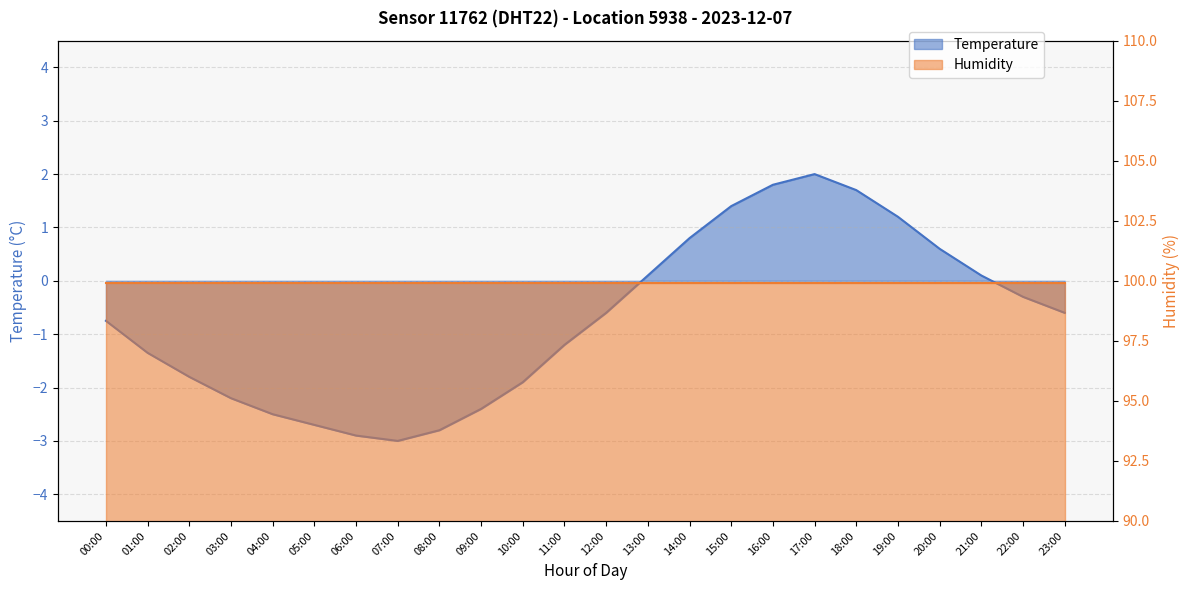

How many points are higher than both their immediate neighbors (excluding endpoints)?

1